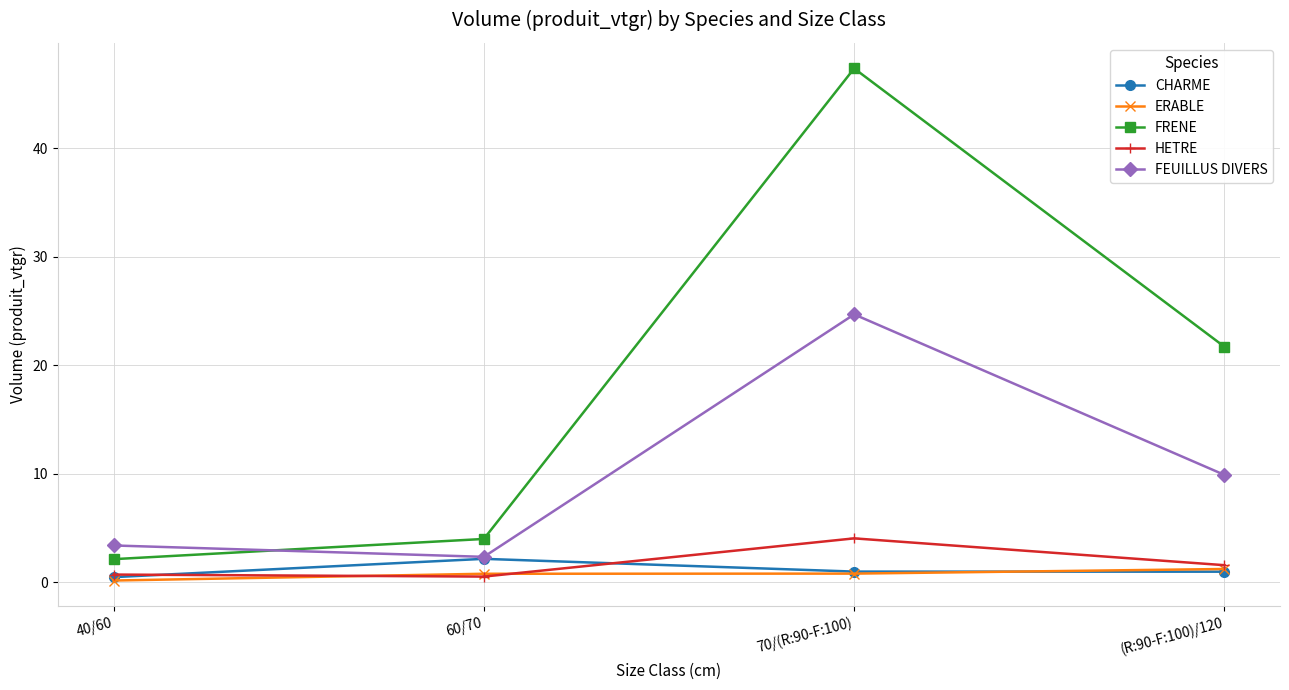

Which label corresponds to the largest value in the chart?

70/(R:90-F:100)